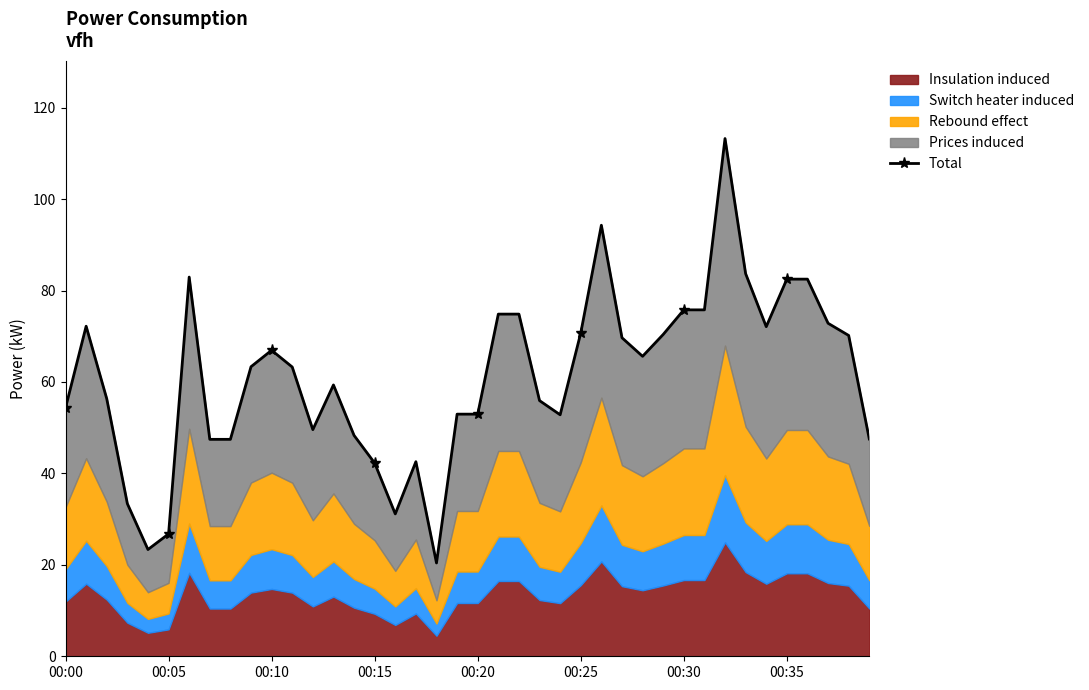

How many lines are shown in the chart?

1